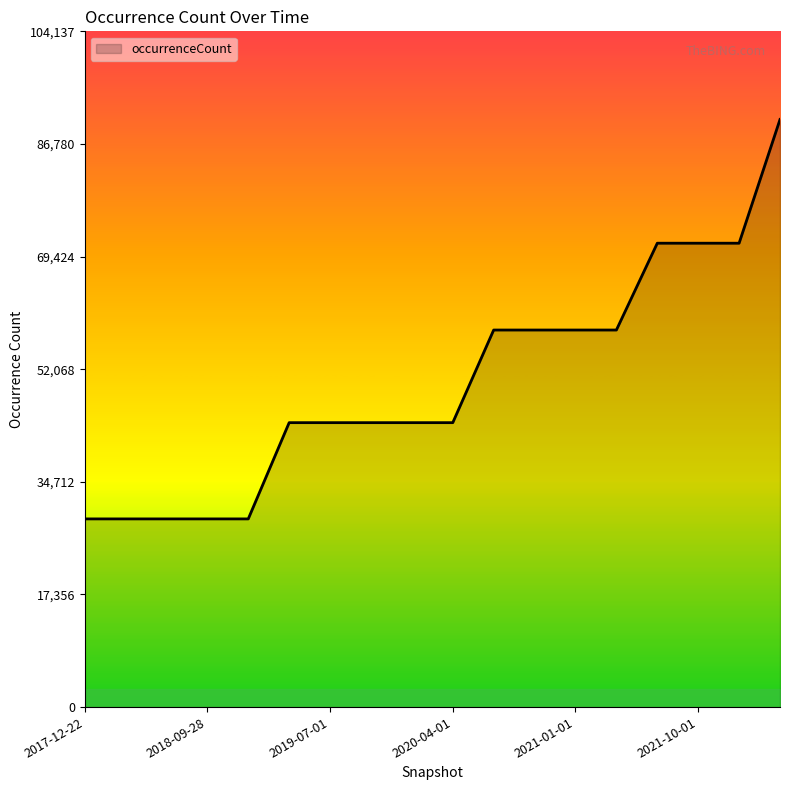

How many values are below 43832?

5